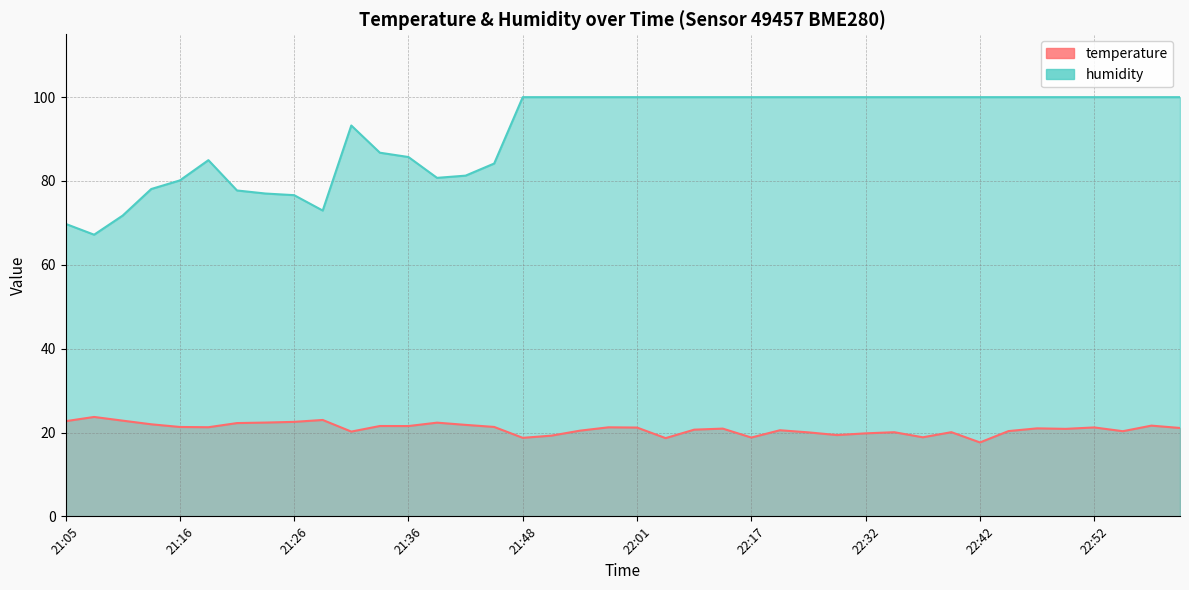

True or false: temperature and humidity intersect in this chart.

False